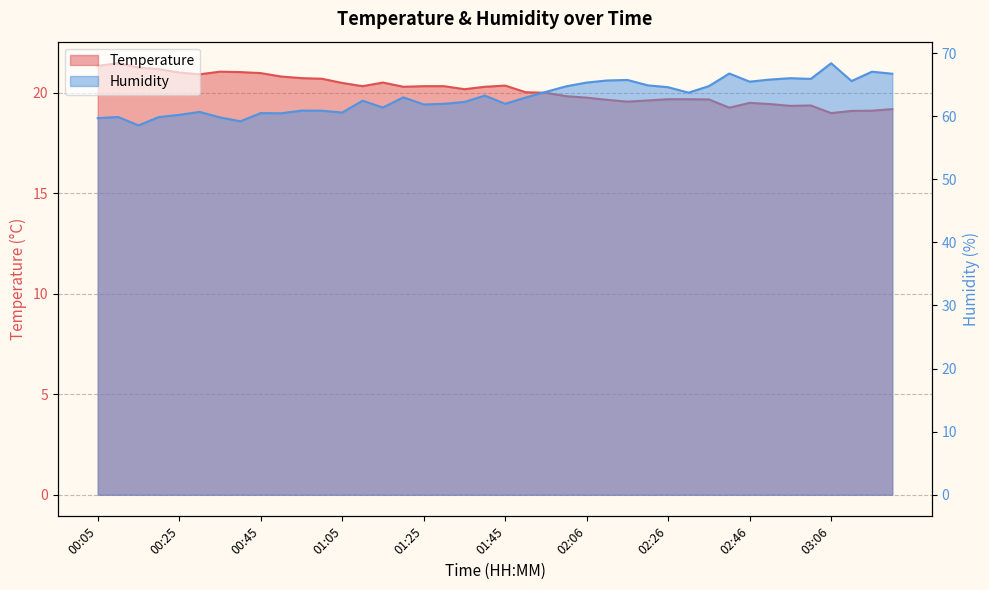

Which label corresponds to the smallest value in the chart?

03:06